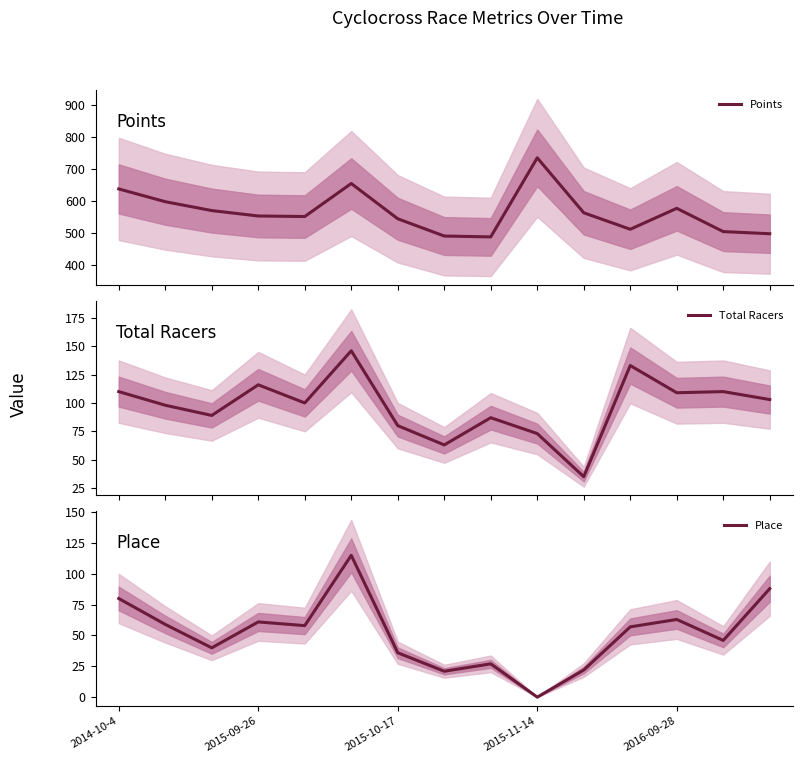

Reading left to right, what are all the values shown in this chart?

Points: 638.8	599.0	571.3	554.3	552.6	655.7	545.6	491.8	489.1	736.0	564.4	512.9	578.2	505.6	499.0
Total Racers: 110.0	98.0	89.0	116.0	100.0	146.0	80.0	63.0	87.0	73.0	35.0	133.0	109.0	110.0	103.0
Place: 80.0	59.0	40.0	61.0	58.0	115.0	36.0	21.0	27.0	0.0	22.0	57.0	63.0	46.0	88.0